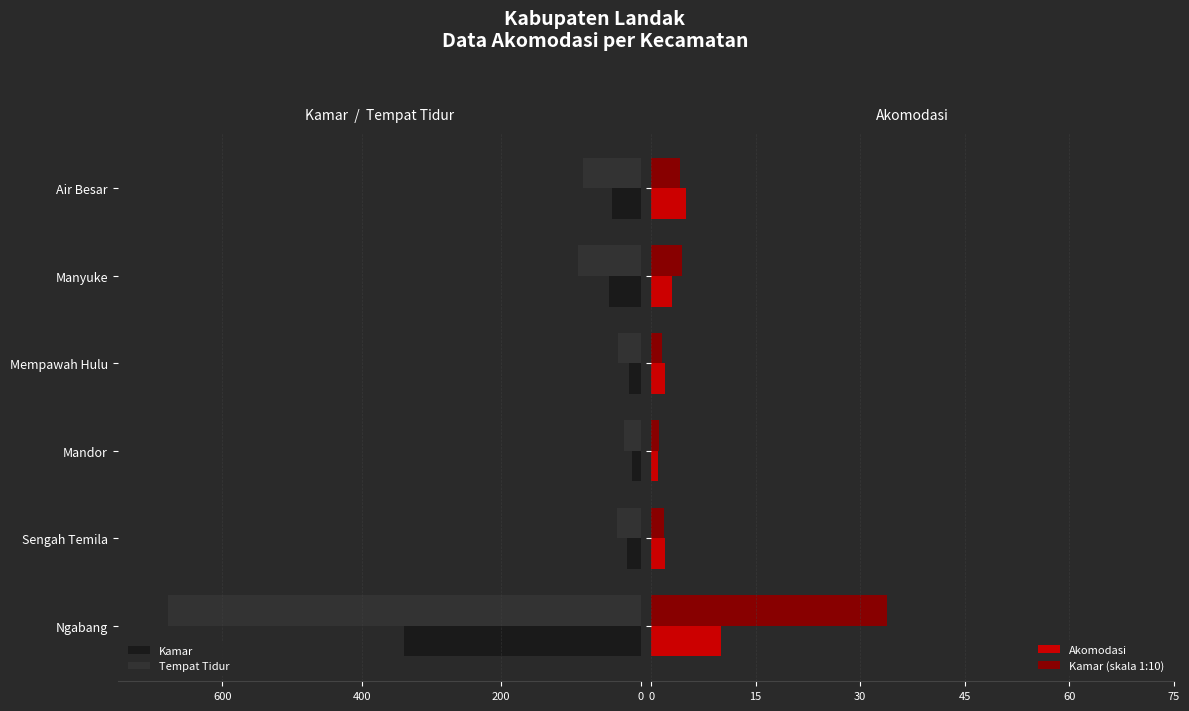

What is the difference between the maximum and minimum values in the Kamar series?

327.0